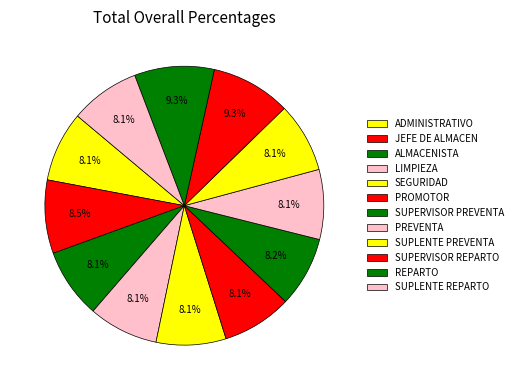

The SUPLENTE PREVENTA slice represents 8% of the pie. True or false?

True